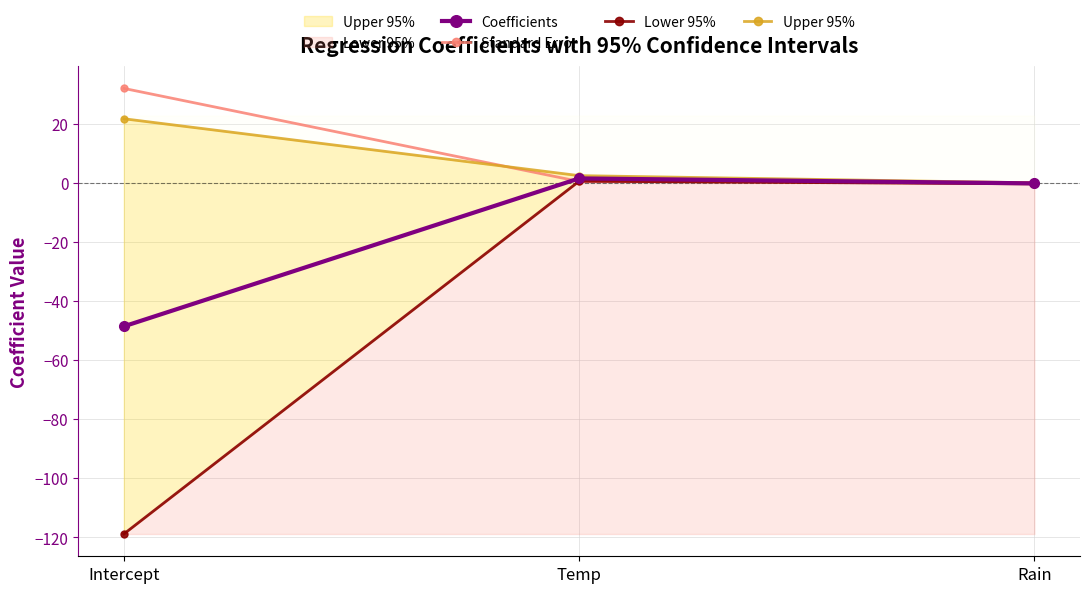

Reading left to right, list all the values displayed in this chart.

Coefficients: -48.6	1.5	-0.2
Standard Error: 31.9	0.4	0.1
Lower 95%: -118.8	0.5	-0.4
Upper 95%: 21.7	2.4	-0.0